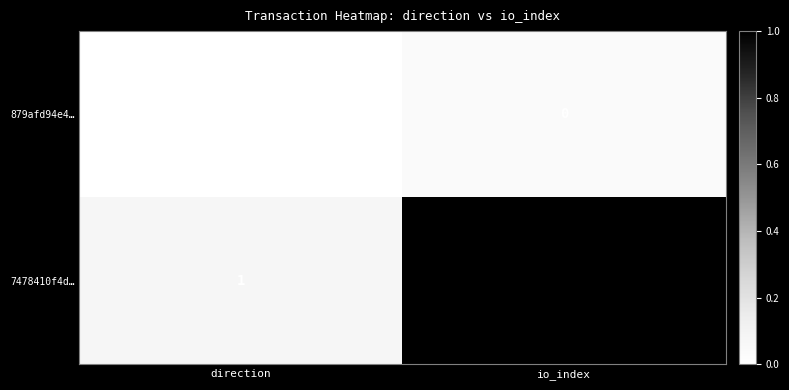

Which series changed the most between direction and io_index?

7478410f4d…